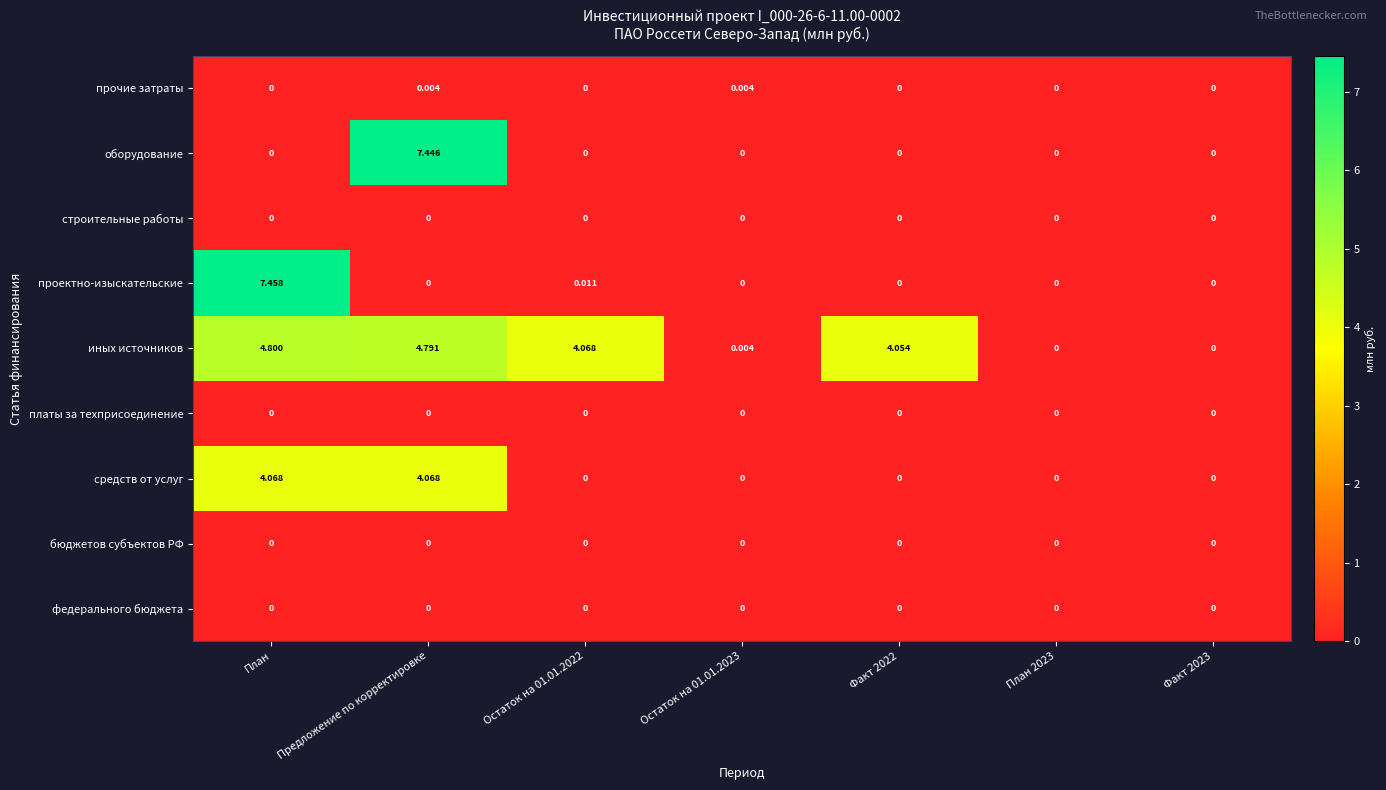

Which series has the largest total across all categories?

иных источников